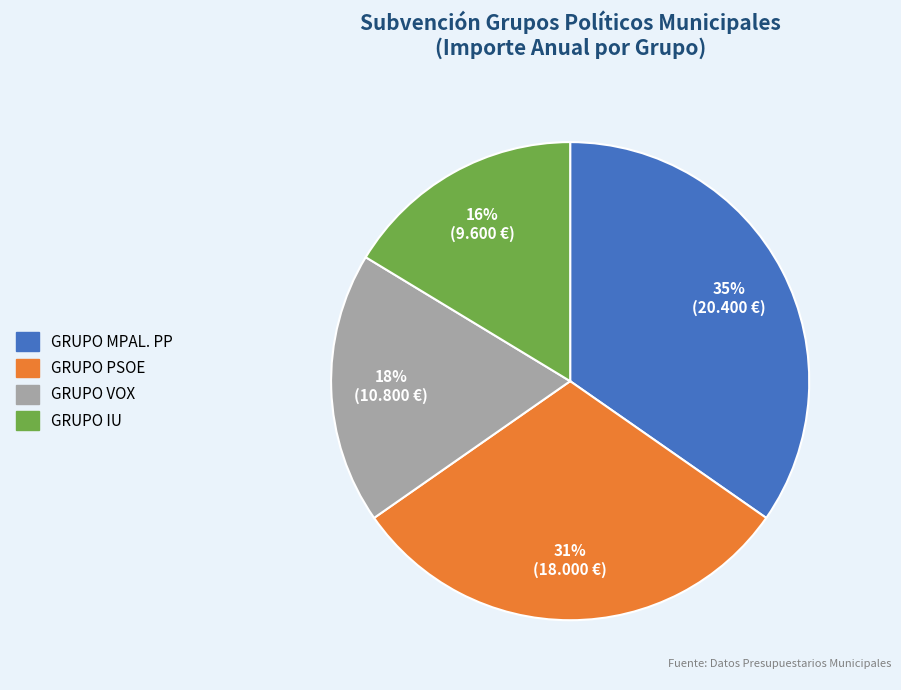

To the nearest percent, what is the combined percentage of GRUPO VOX and GRUPO PSOE?

49%